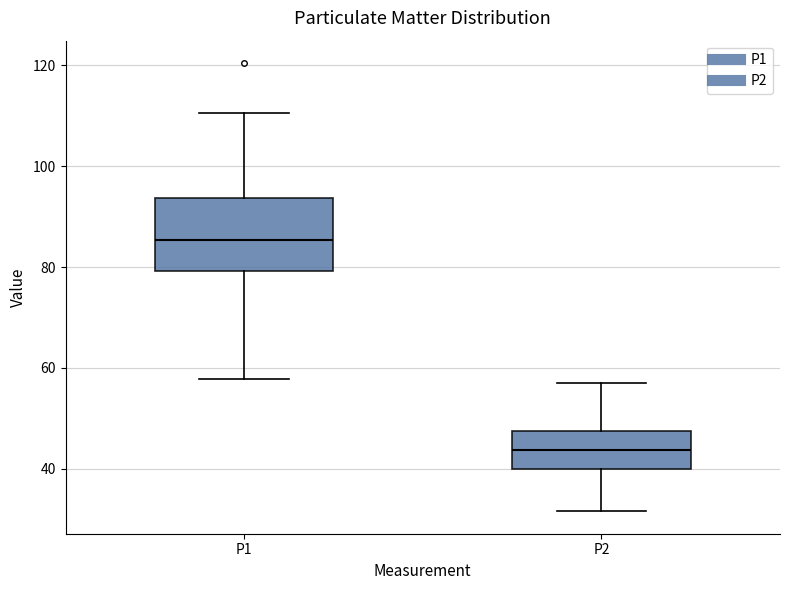

Which box is the tallest, from its lower edge to its upper edge?

P1